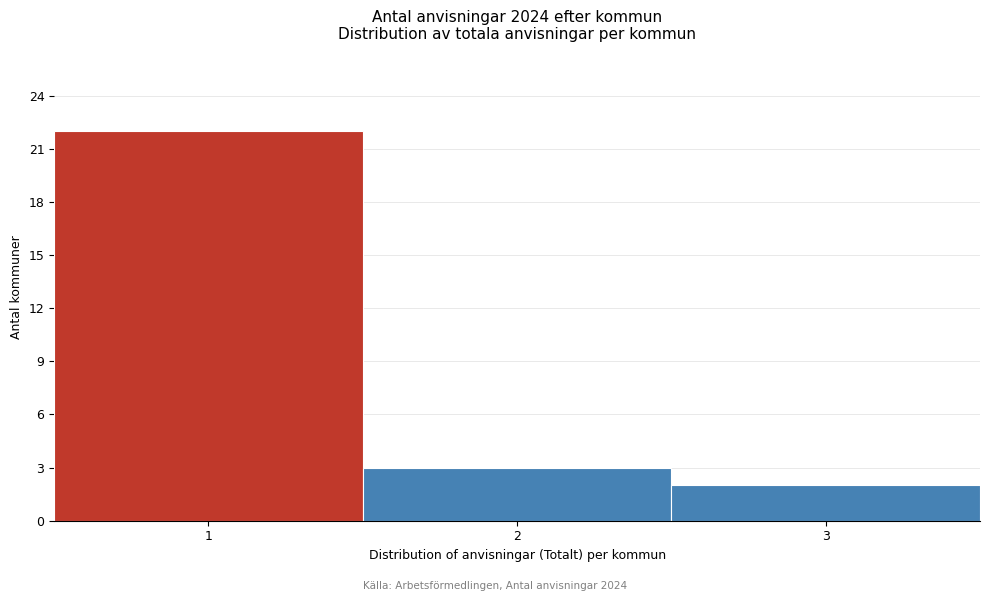

Which range on the x-axis has the tallest bar?

0.5 to 1.5